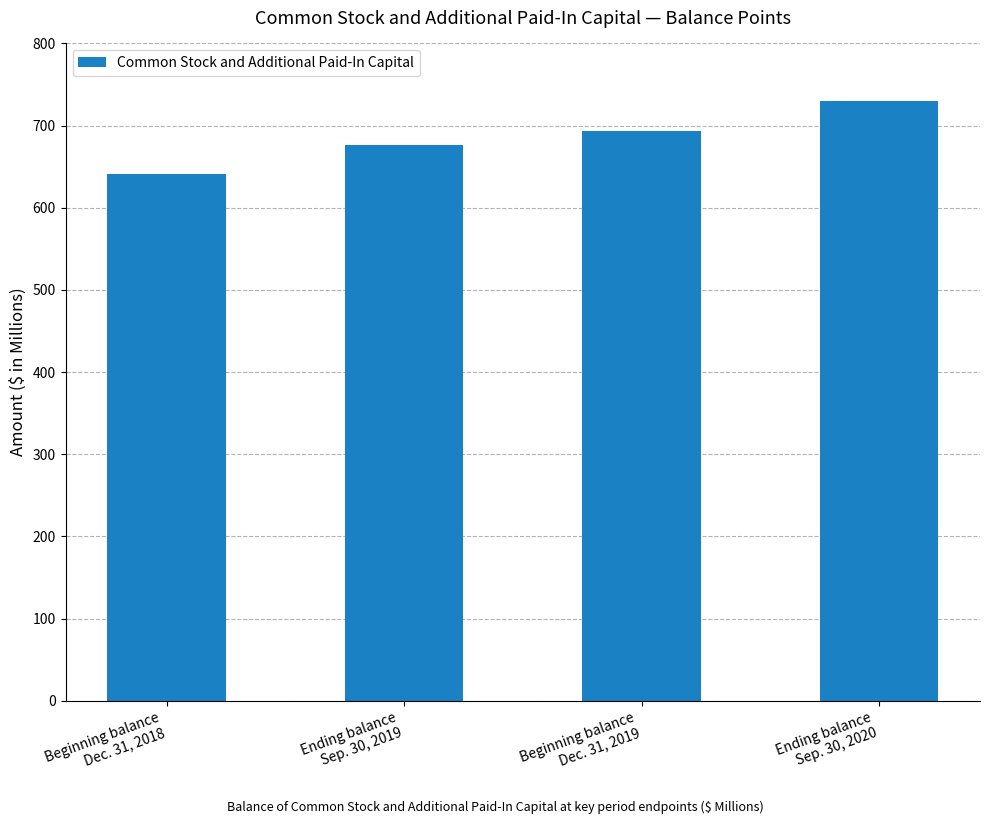

At which label is the value closest to 685?

Ending balance
Sep. 30, 2019